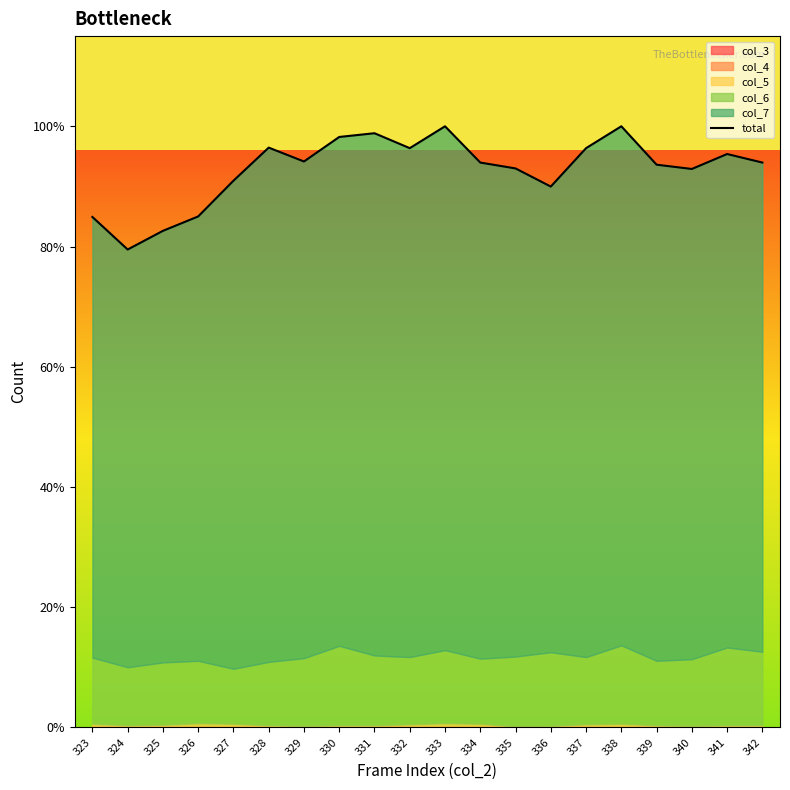

The chart shows a value of 1127 at 333. True or false?

True